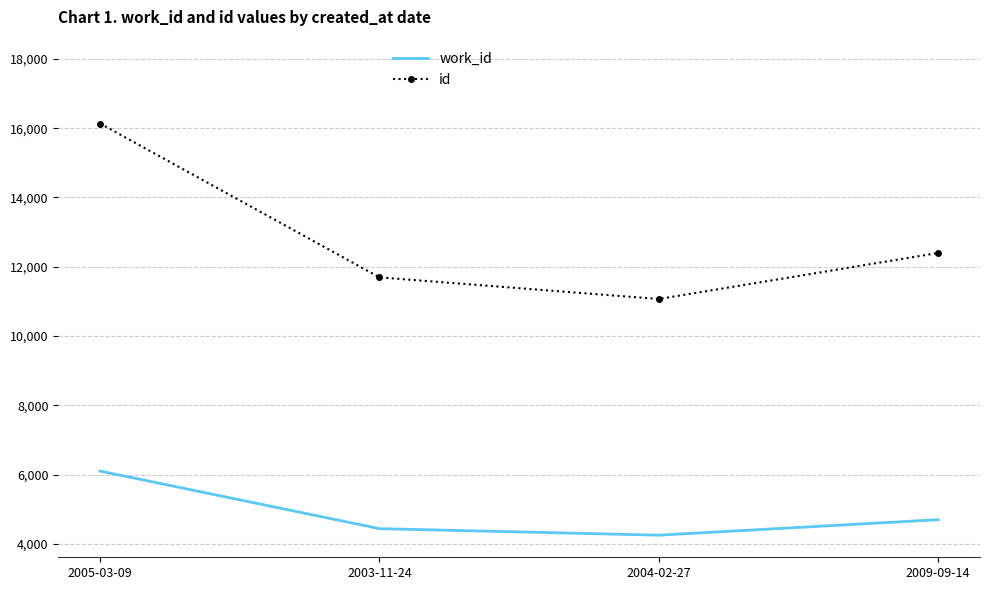

True or false: id has more than 0 points higher than both neighbors.

False